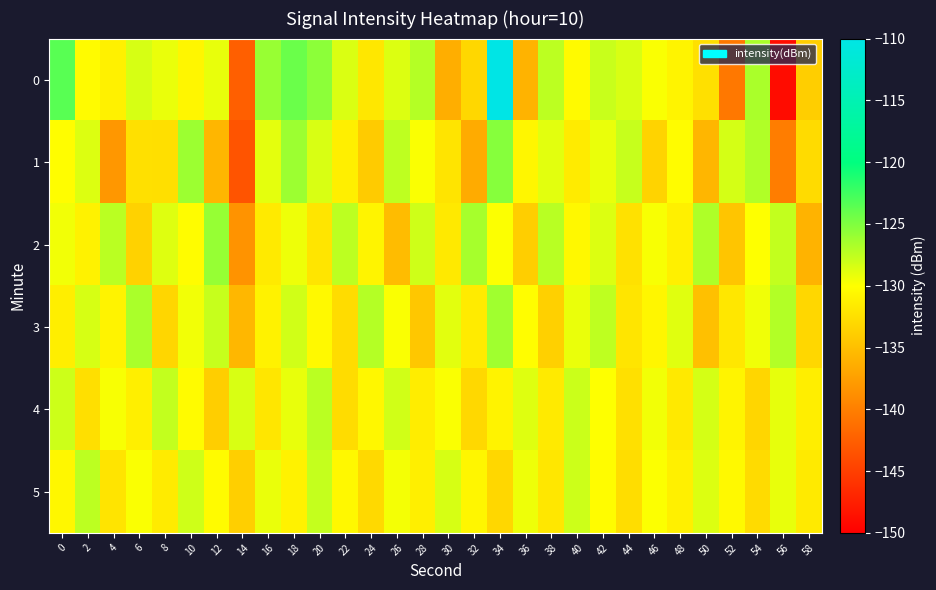

At how many categories does at least one series exceed -135?

30